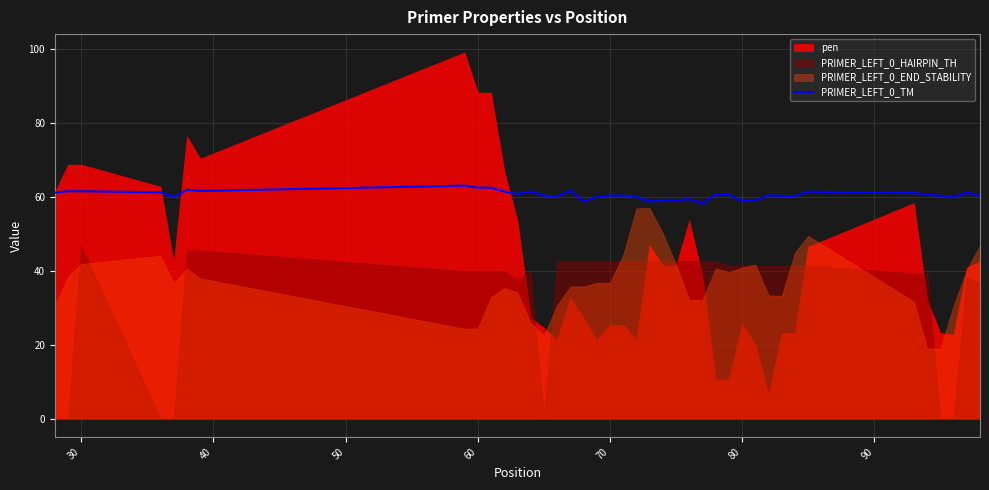

Is it true that PRIMER_LEFT_0_TM equals 98.1 at 80?

False